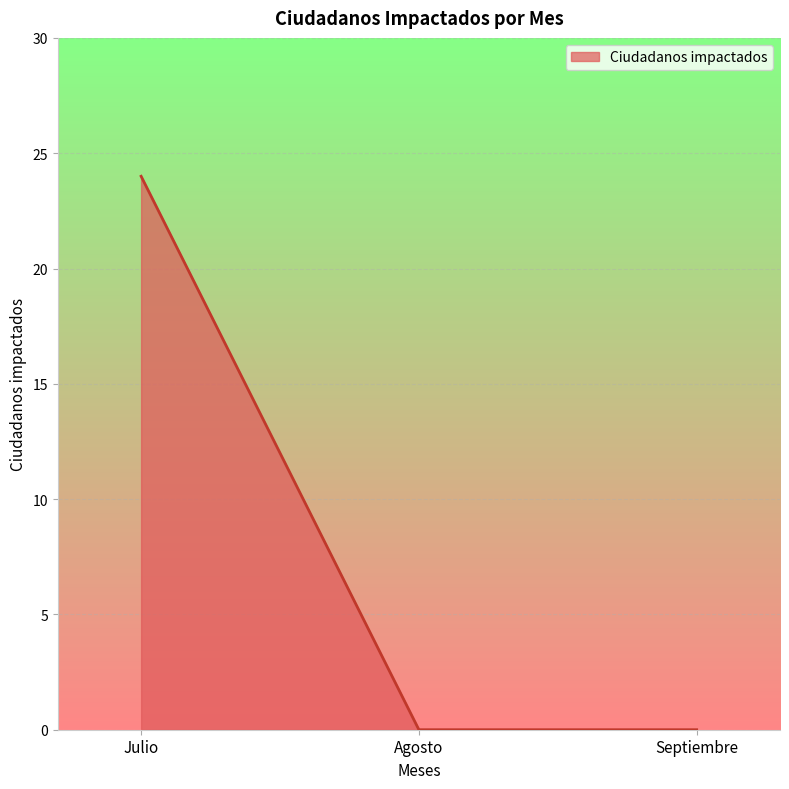

What is the maximum value shown in the chart?

24